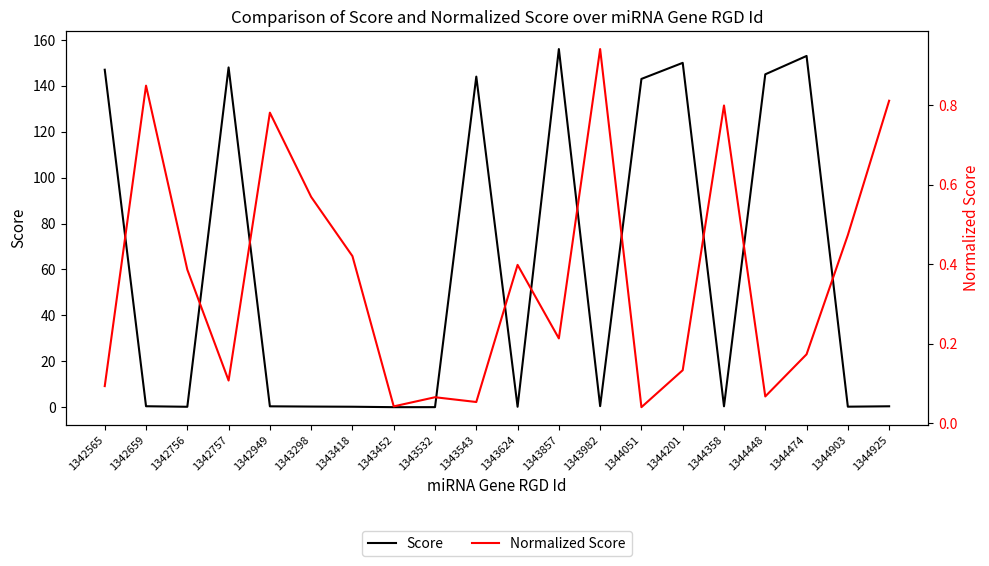

Where is the first local minimum for Normalized Score?

1342757